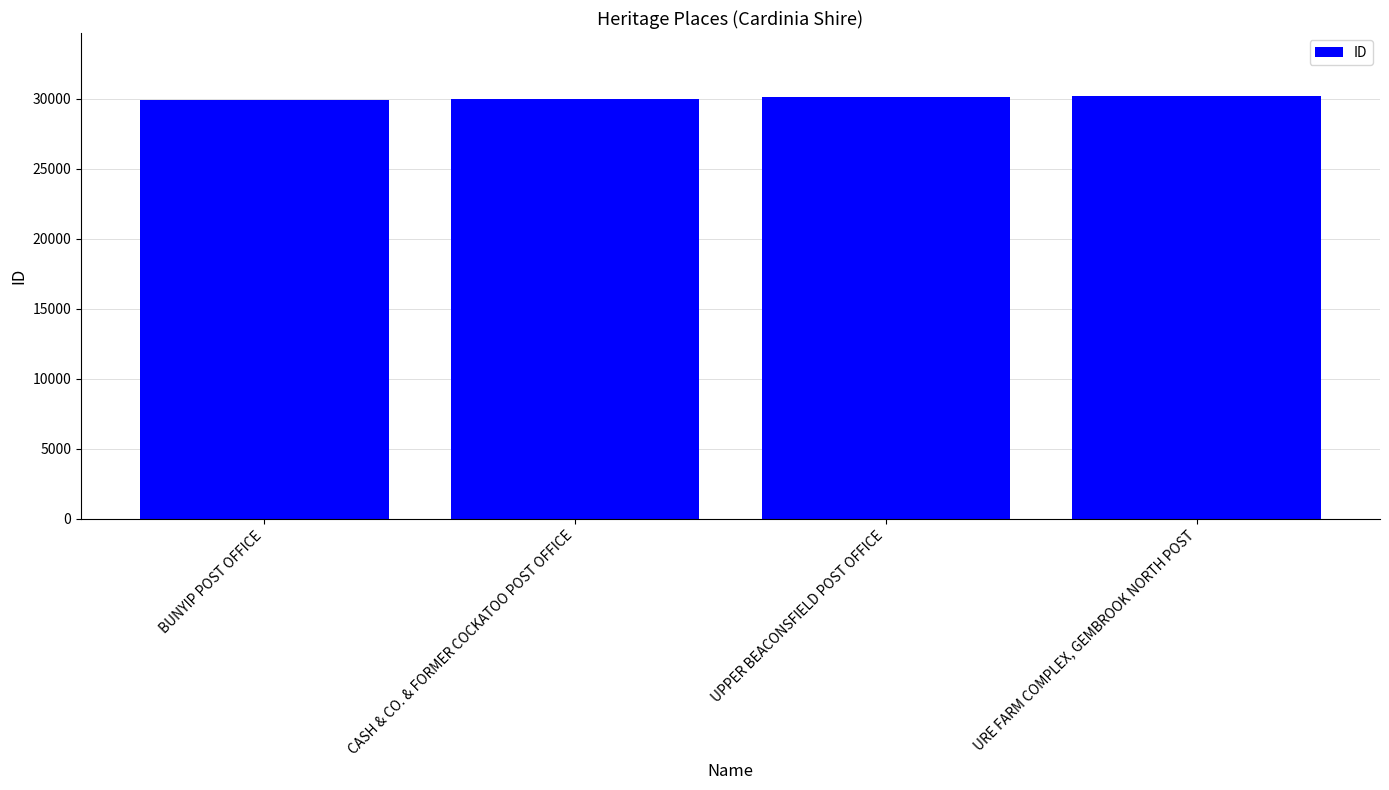

What is the minimum value shown in the chart?

29908